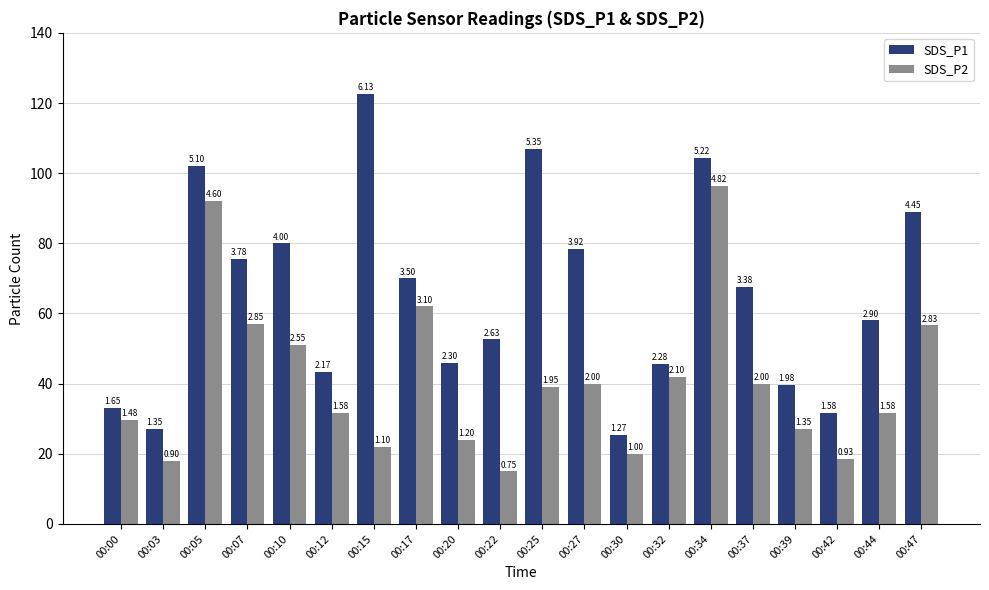

What is the total value across all series at 00:37?

107.6